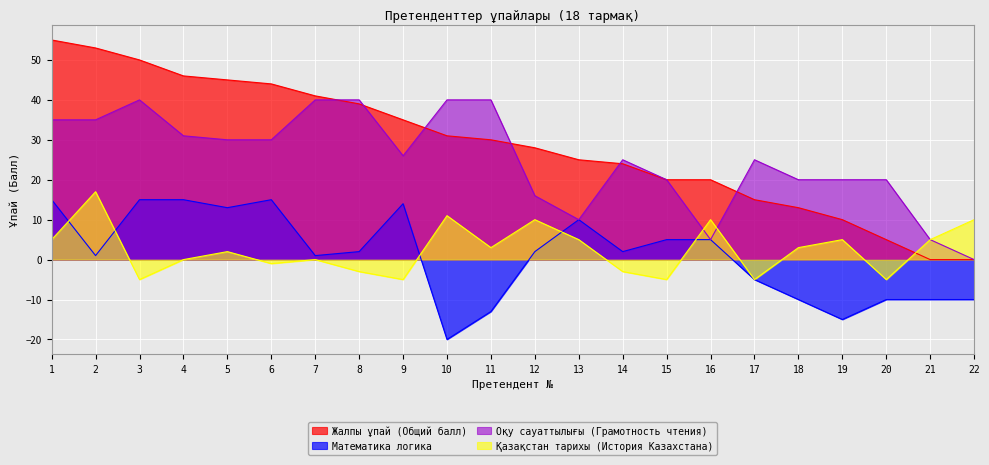

What is the total value across all series at 17?

30